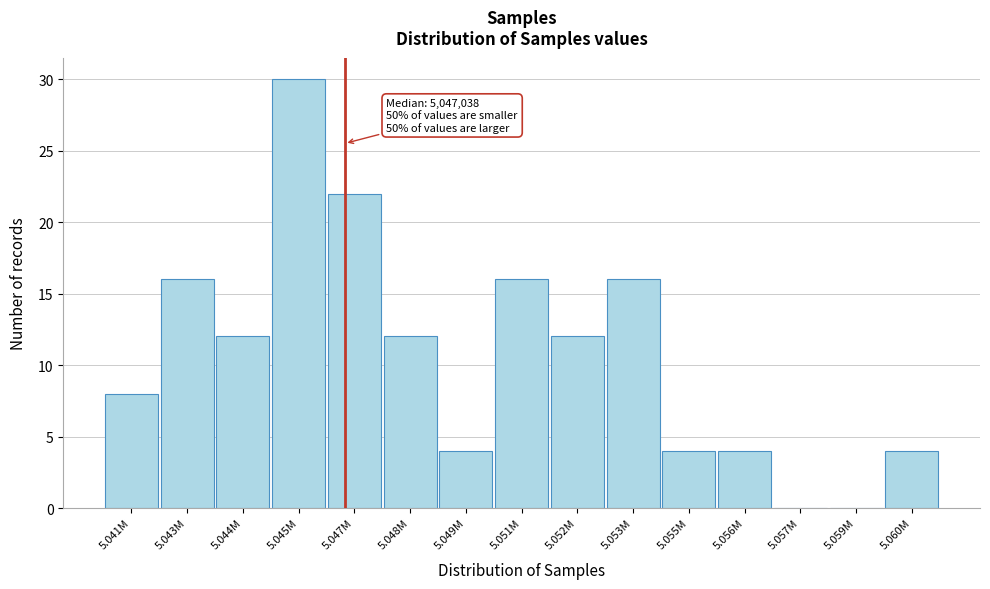

Reading right to left, what are all the values shown in this chart?

5.060M=4	5.059M=0	5.057M=0	5.056M=4	5.055M=4	5.053M=16	5.052M=12	5.051M=16	5.049M=4	5.048M=12	5.047M=22	5.045M=30	5.044M=12	5.043M=16	5.041M=8